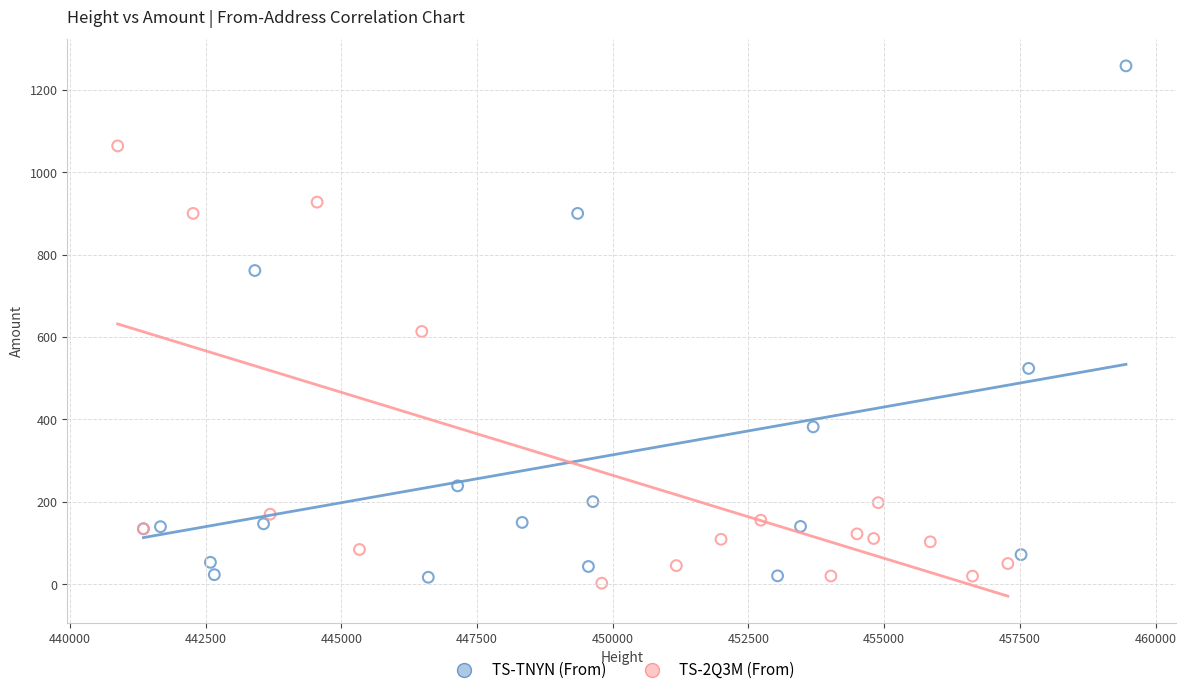

Which series has the widest spread of Y values?

TS-TNYN (From)